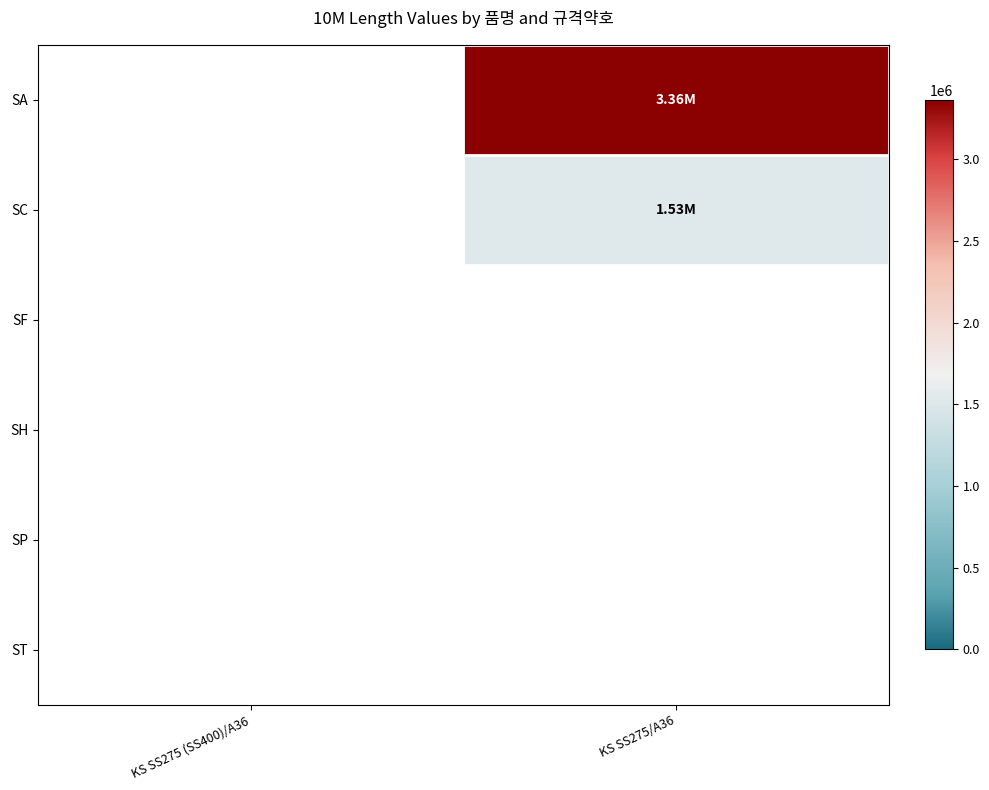

At which category is the sum across all series the highest?

KS SS275/A36